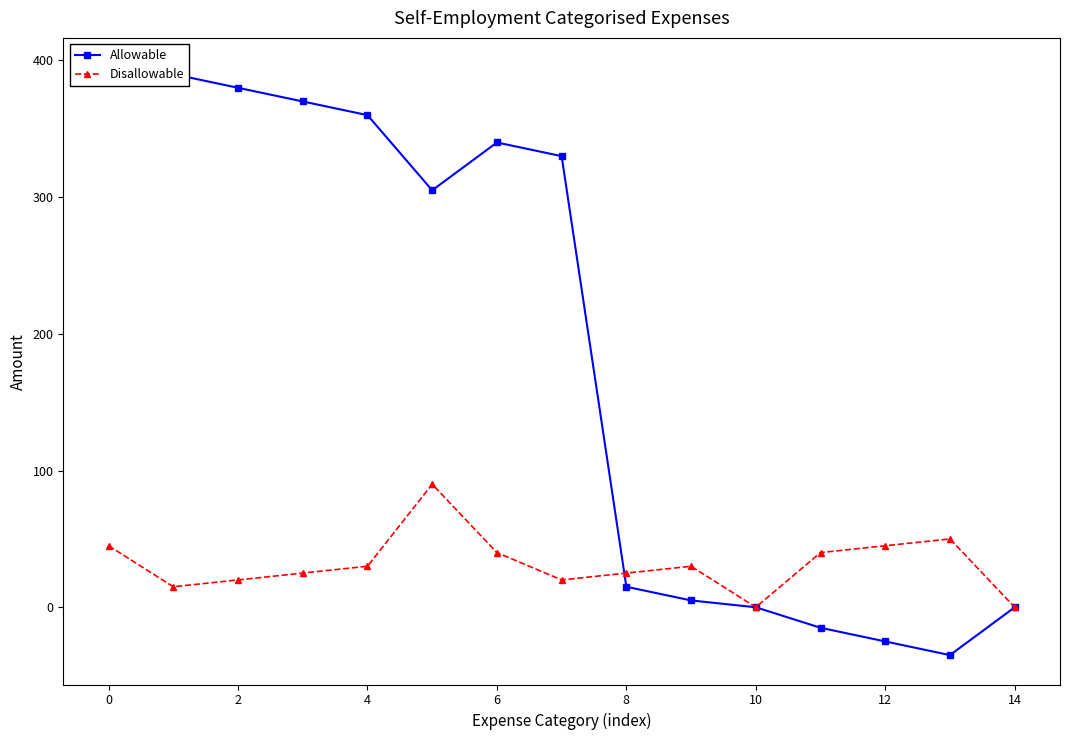

Is this an area chart (filled region under the line)?

No